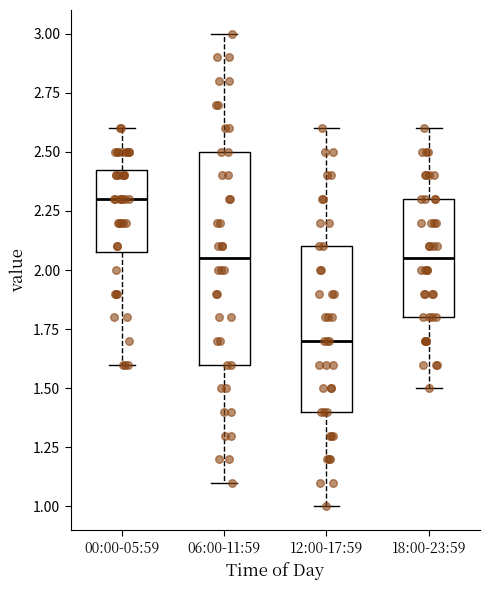

Comparing the boxes themselves (not the whiskers), which one is the tallest?

06:00-11:59